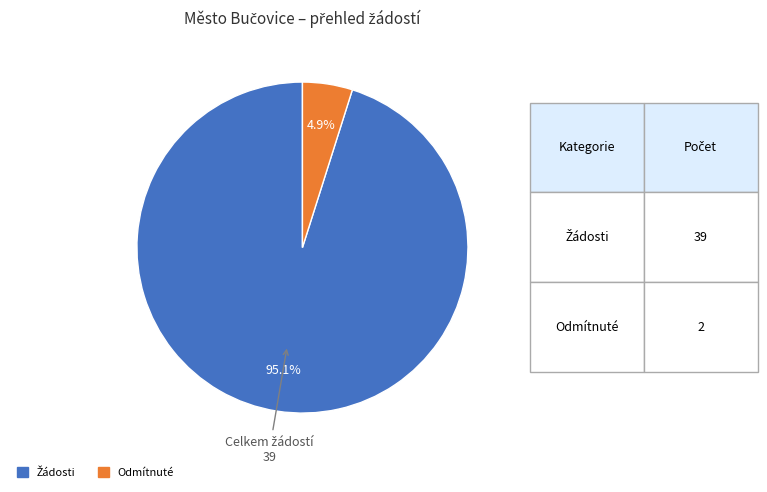

Does any single category account for the majority?

Yes